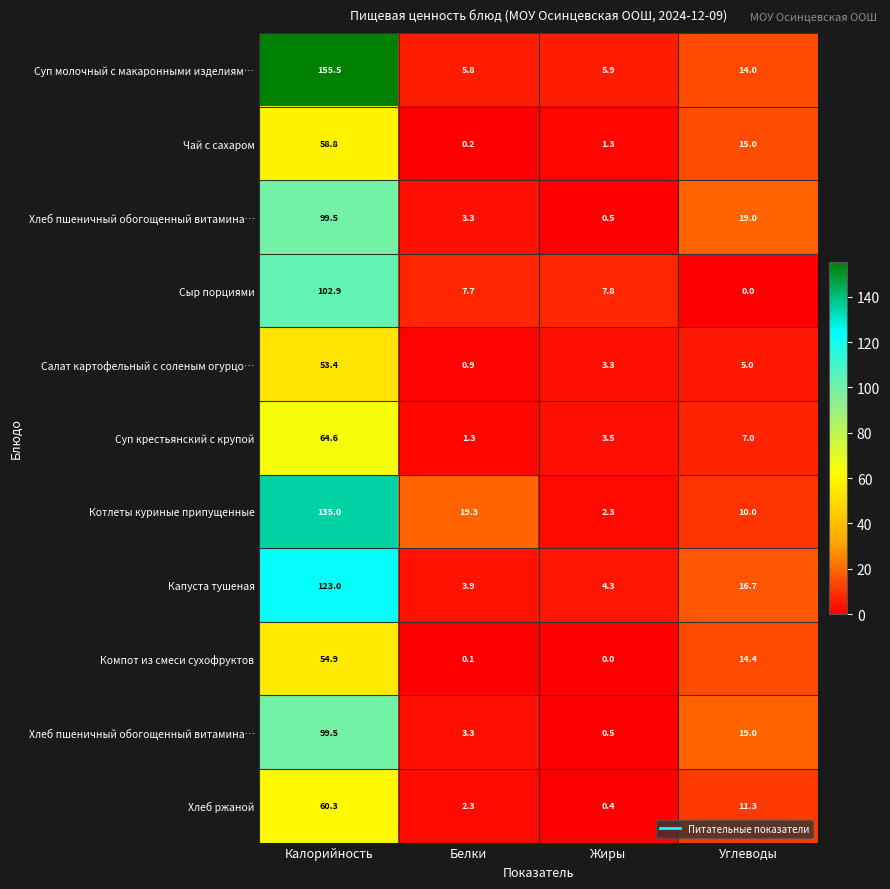

How many series are shown in this chart?

11